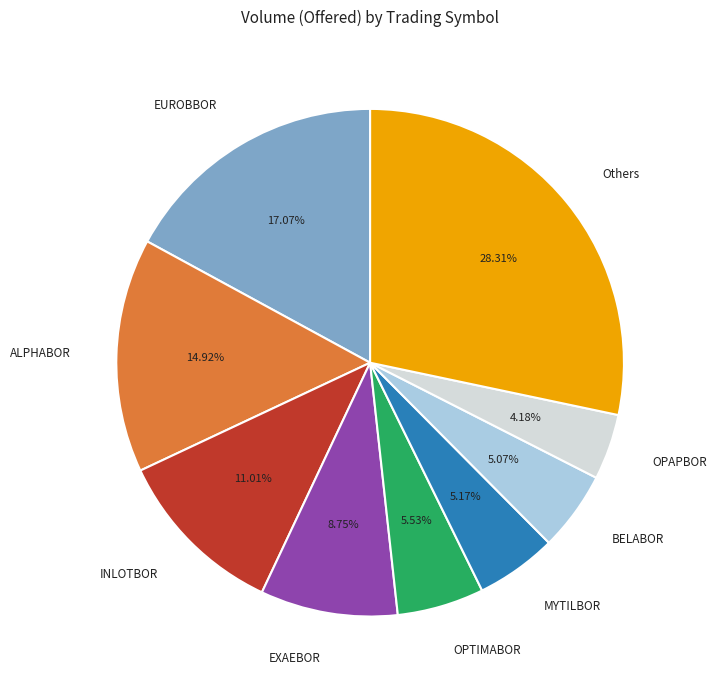

Approximately how many times larger is the value at OPAPBOR compared to OPTIMABOR?

0.8